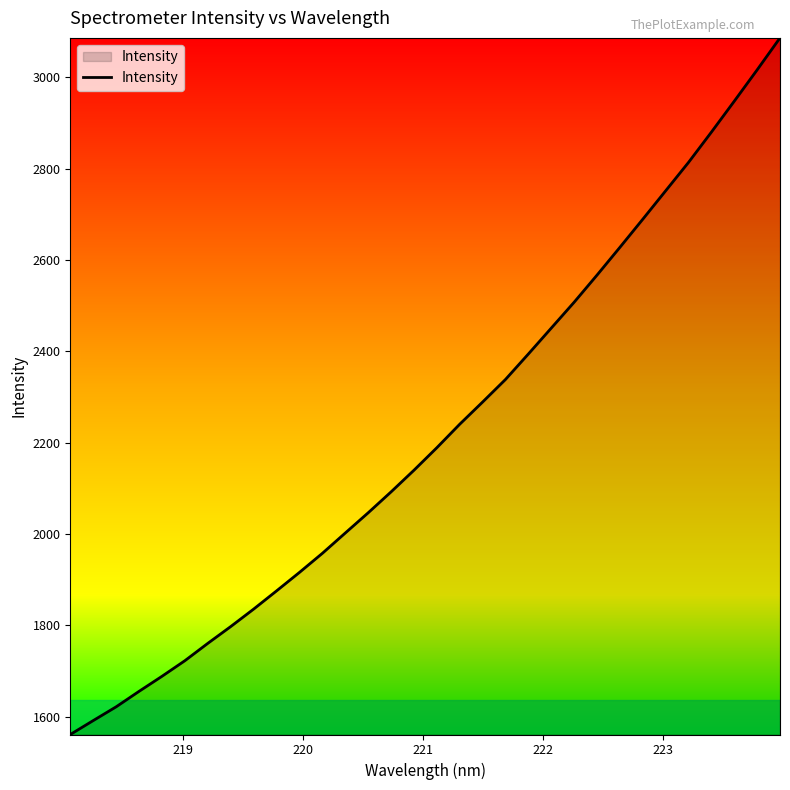

How many lines are shown in the chart?

1